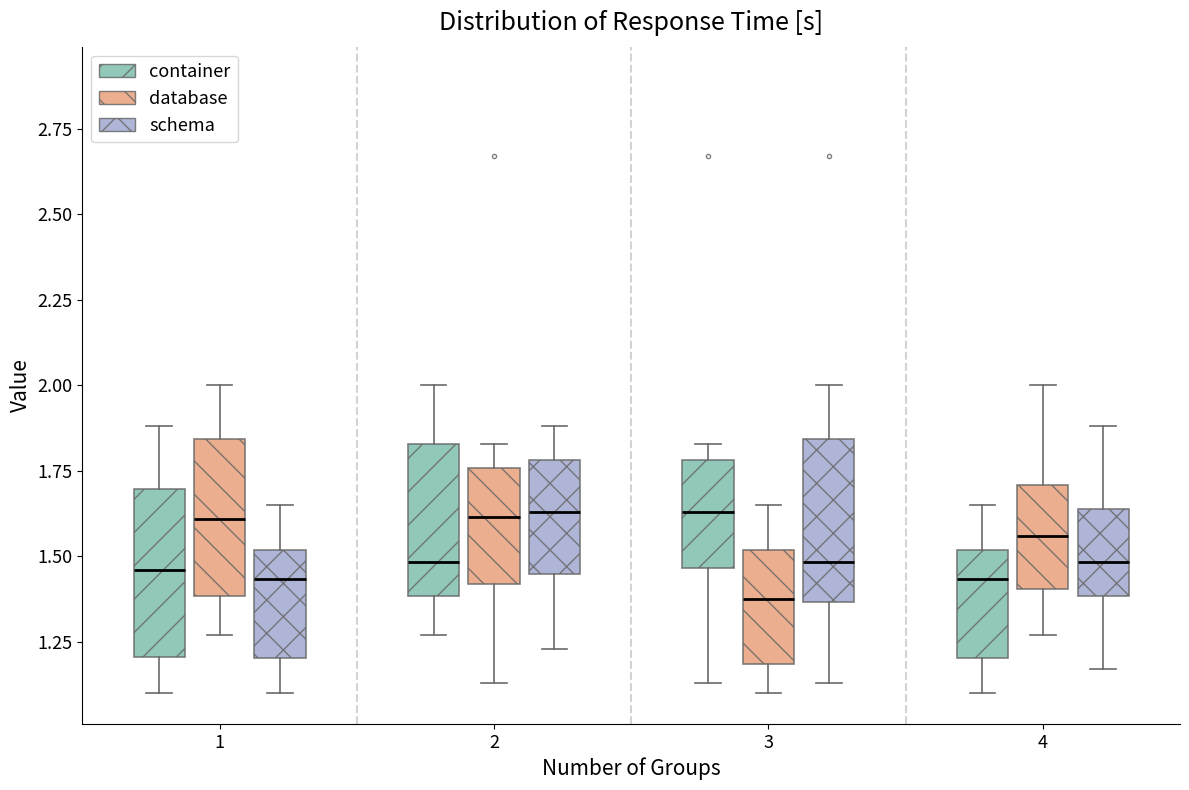

Where is the lower edge of the box for 1 (container) on the y-axis? The values are not printed on the chart, so give them approximately, as read against the axis.

1.20